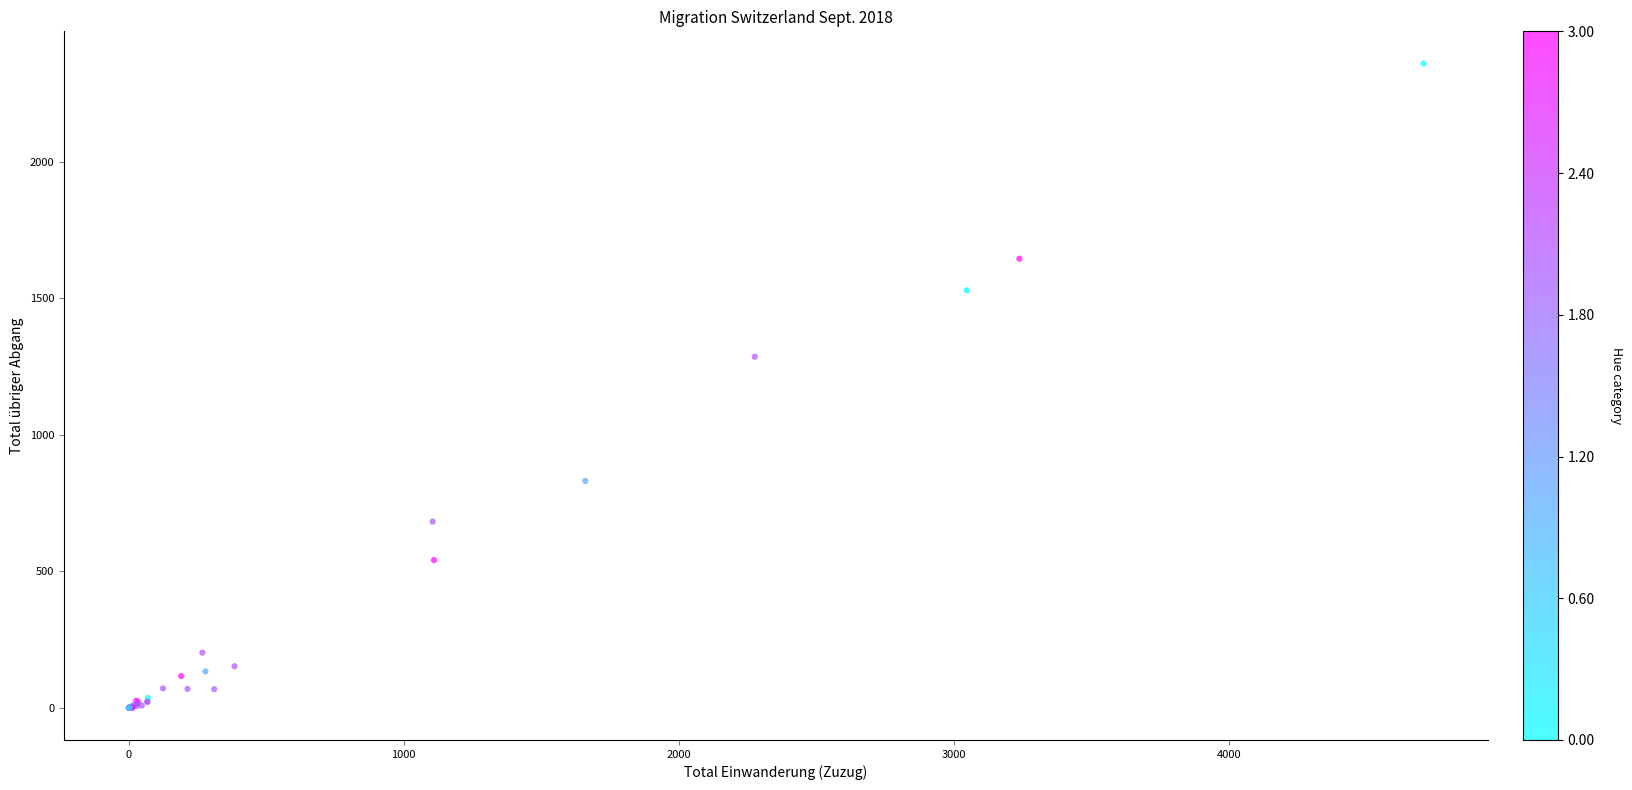

What Y value in the scatter plot is closest to 1180?

1286